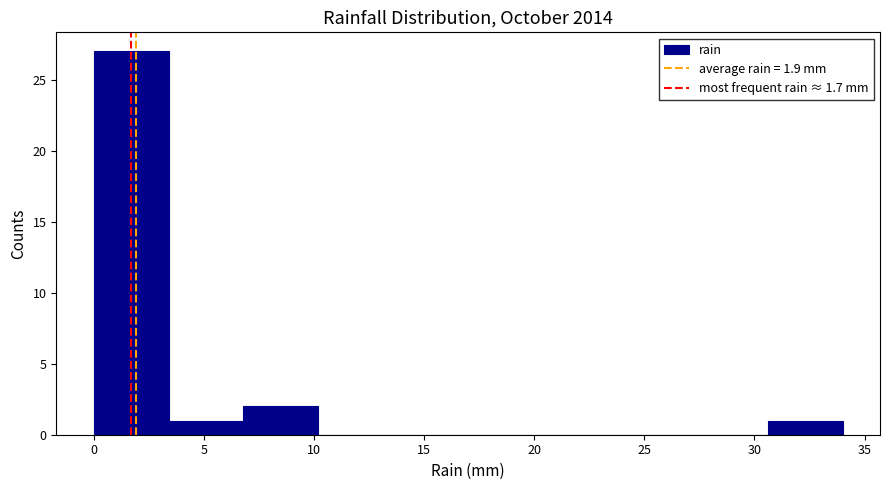

Reading left to right, list every bar in this chart as the range it spans on the x-axis followed by its height. Neither the bar edges nor the heights are printed on the chart, so give them approximately, as read against the axes.

0.0 to 3.4: 27
3.4 to 6.8: 1
6.8 to 10.2: 2
10.2 to 13.6: 0
13.6 to 17.0: 0
17.0 to 20.4: 0
20.4 to 23.8: 0
23.8 to 27.2: 0
27.2 to 30.6: 0
30.6 to 34.0: 1